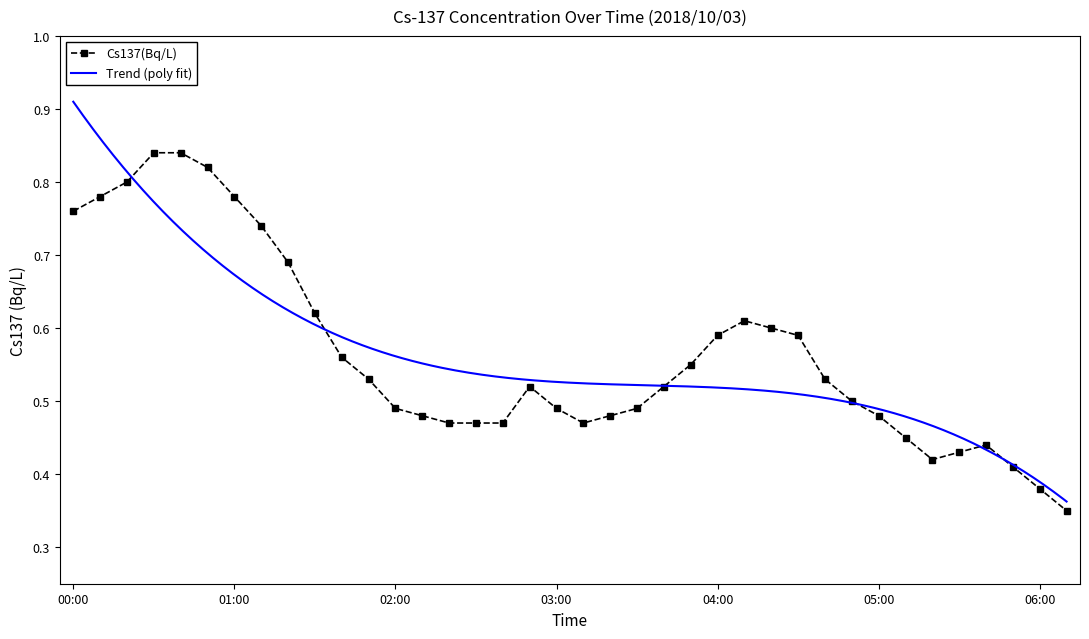

Reading left to right, what are all the values shown in this chart?

00:00=0.8	00:10=0.8	00:20=0.8	00:30=0.8	00:40=0.8	00:50=0.8	01:00=0.8	01:10=0.7	01:20=0.7	01:30=0.6	01:40=0.6	01:50=0.5	02:00=0.5	02:10=0.5	02:20=0.5	02:30=0.5	02:40=0.5	02:50=0.5	03:00=0.5	03:10=0.5	03:20=0.5	03:30=0.5	03:40=0.5	03:50=0.6	04:00=0.6	04:10=0.6	04:20=0.6	04:30=0.6	04:40=0.5	04:50=0.5	05:00=0.5	05:10=0.5	05:20=0.4	05:30=0.4	05:40=0.4	05:50=0.4	06:00=0.4	06:10=0.3